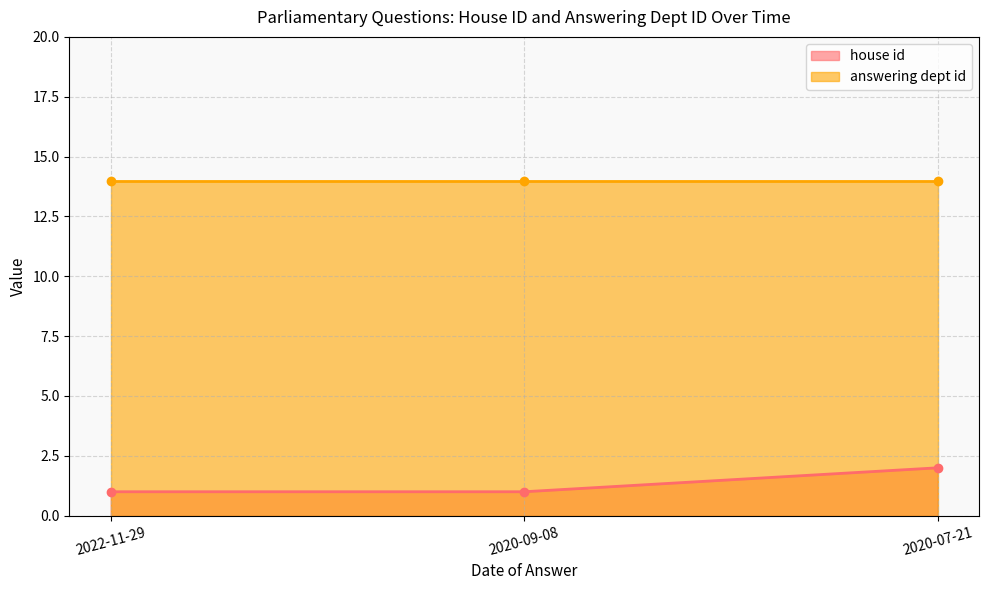

Is it true that the value at 2022-11-29 is 1?

True